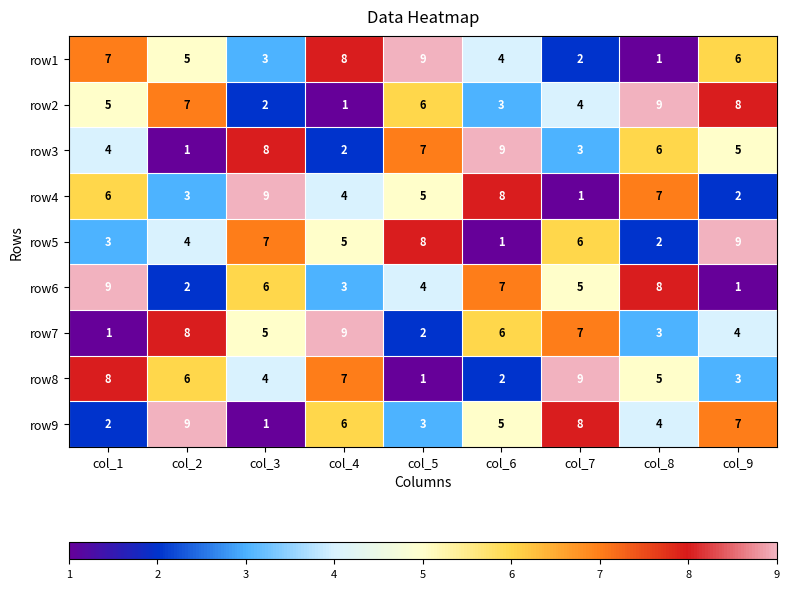

What is the difference between the maximum and minimum values in the row7 series?

8